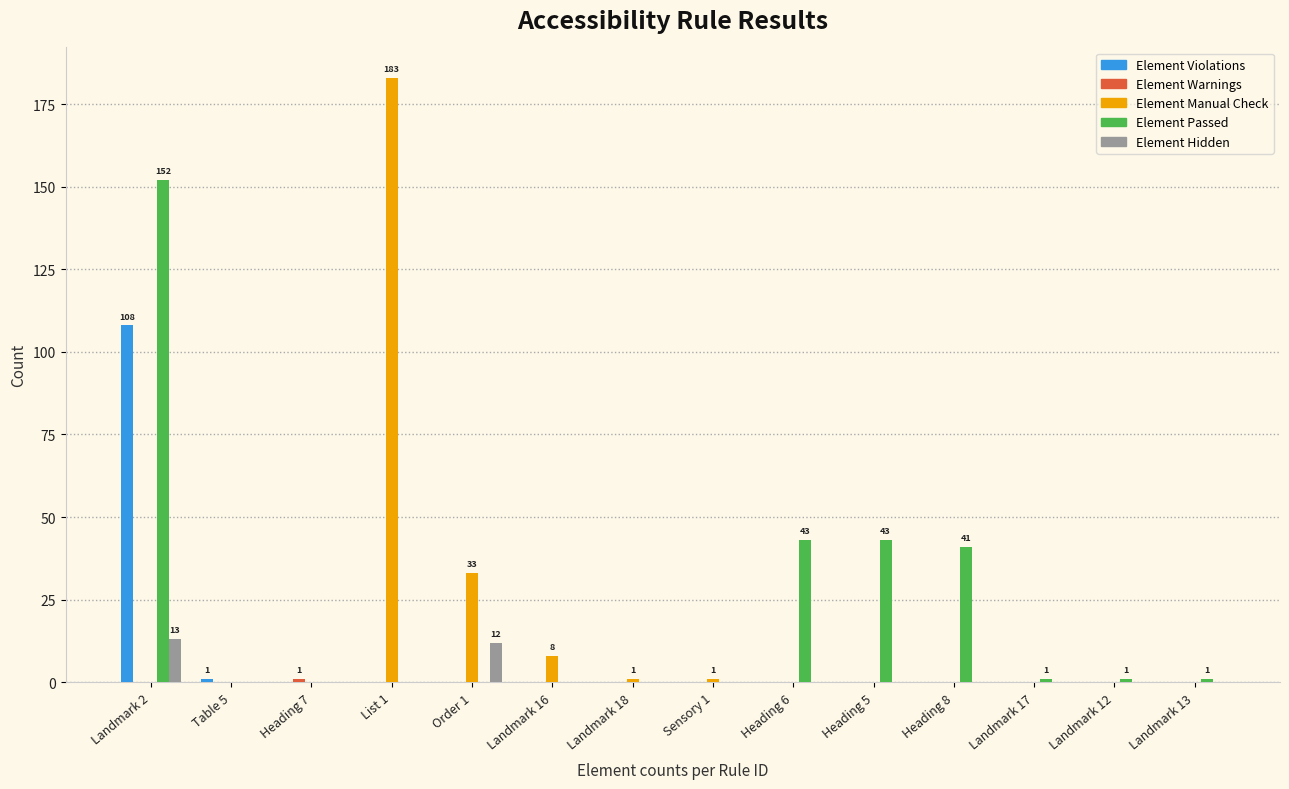

What is the highest value of the Element Violations series?

108